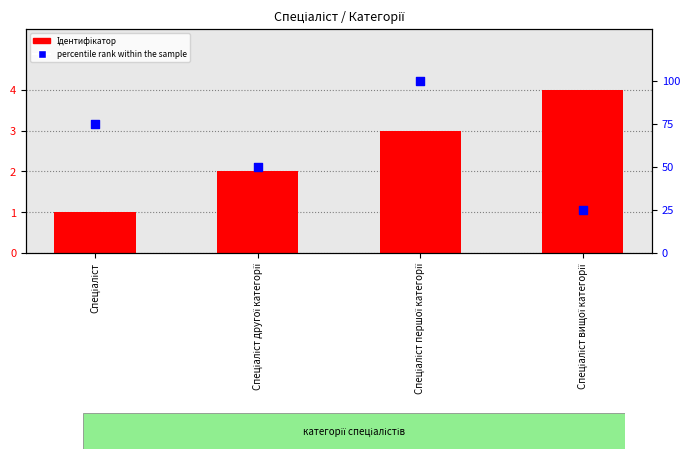

Which series has the largest total across all categories?

percentile rank within the sample